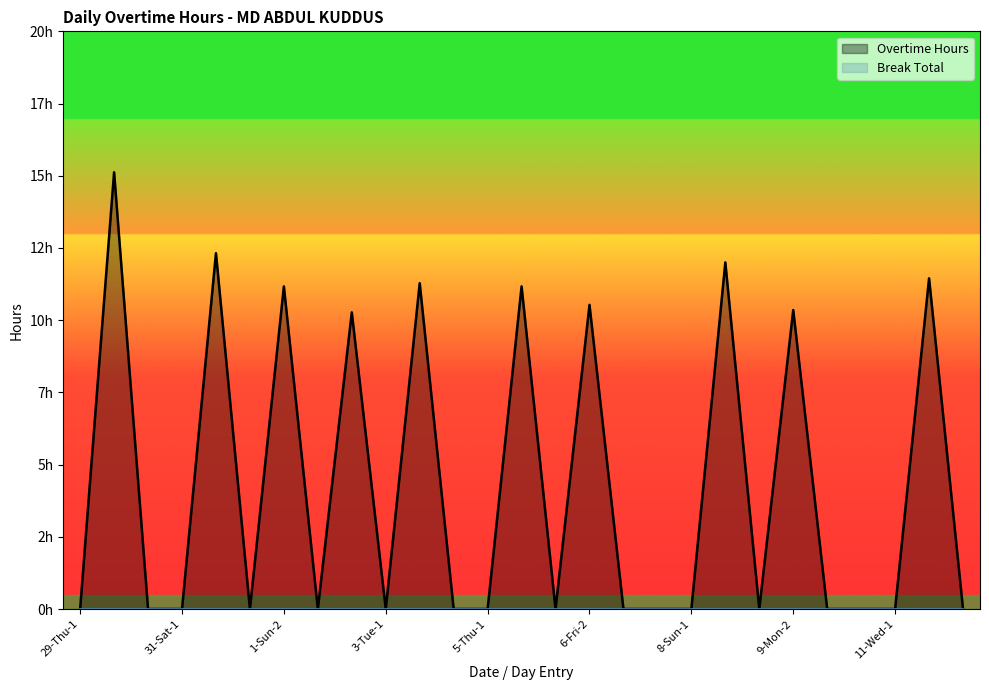

Does the chart display data point markers on the line(s)?

No